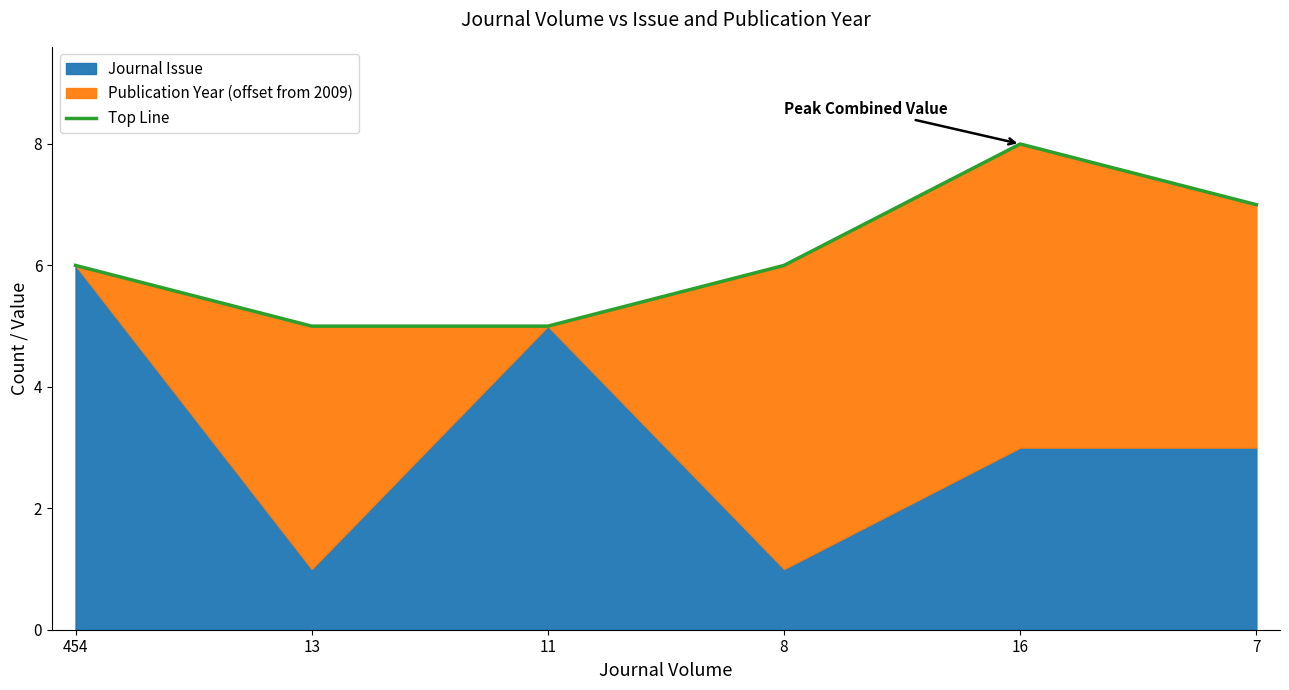

How many interior local peaks (higher than both neighbors) does the data have?

1